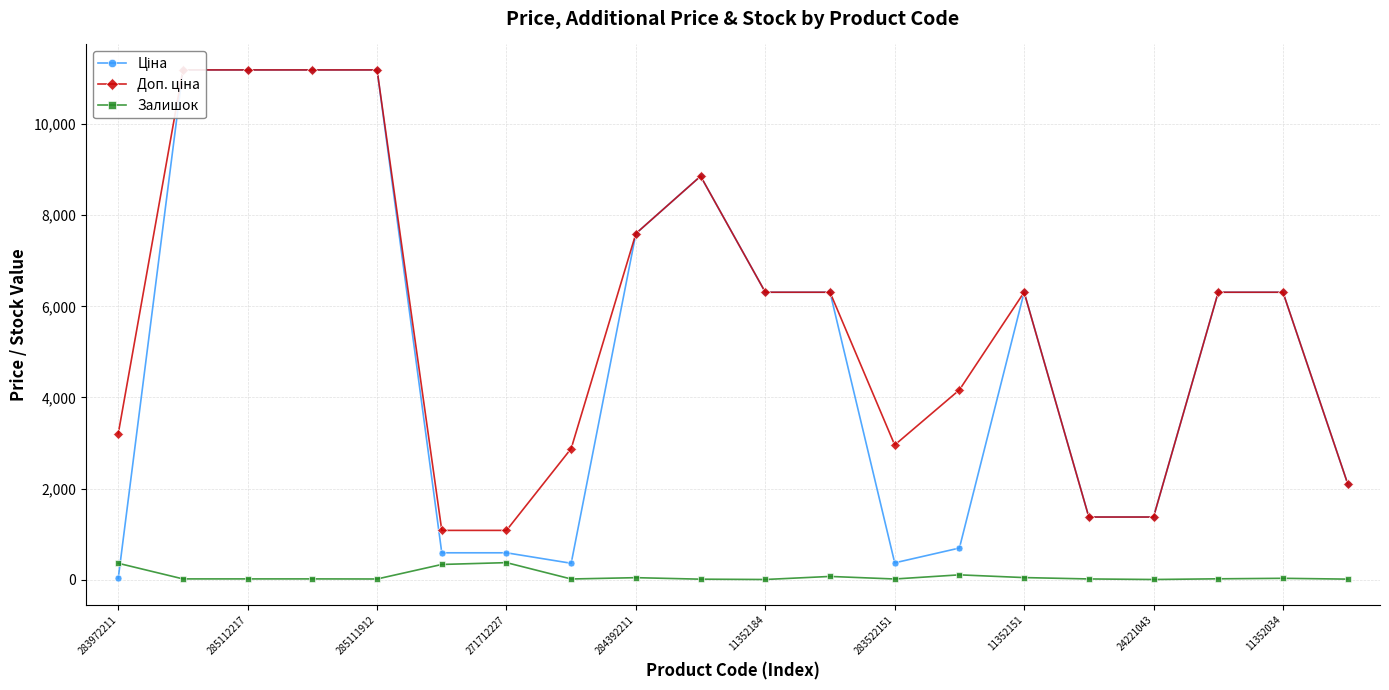

The Залишок series shows 4 at 24221043. True or false?

True